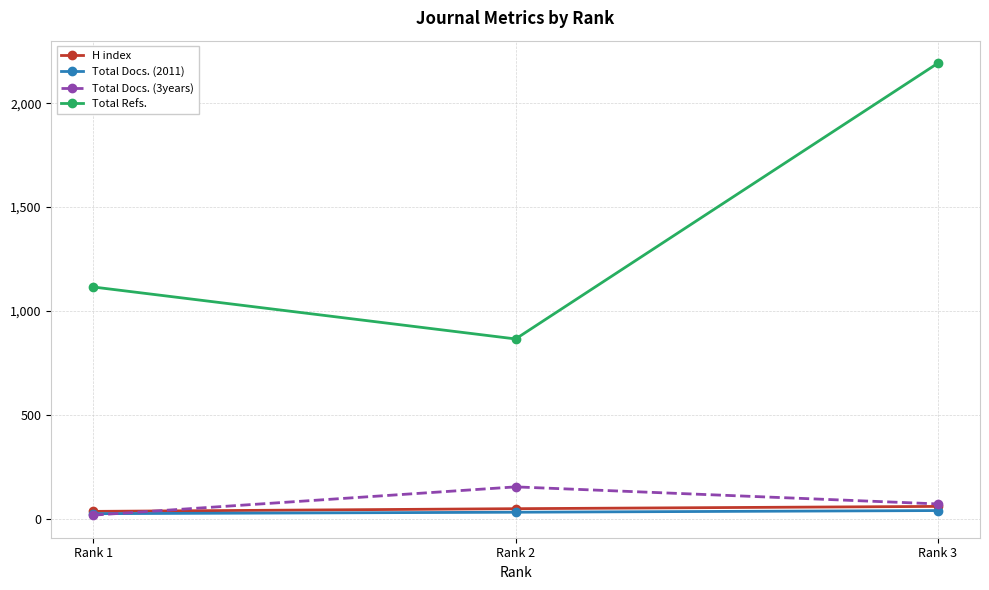

At which category does the chart reach its peak across all series?

Rank 3